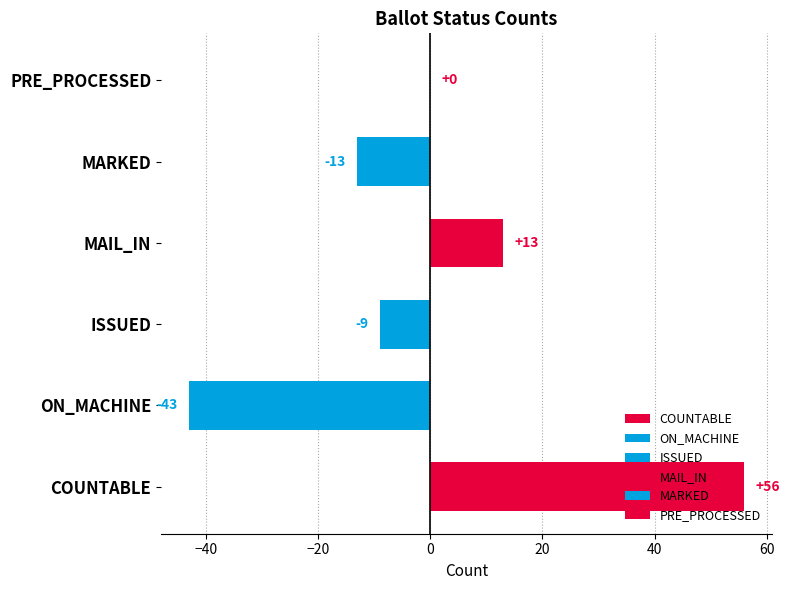

What is the approximate value at ON_MACHINE, to the nearest 5?

-45